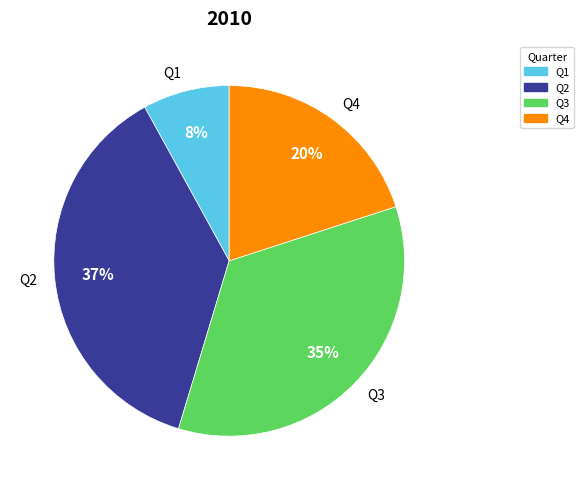

The Q1 slice represents 8% of the pie. True or false?

True